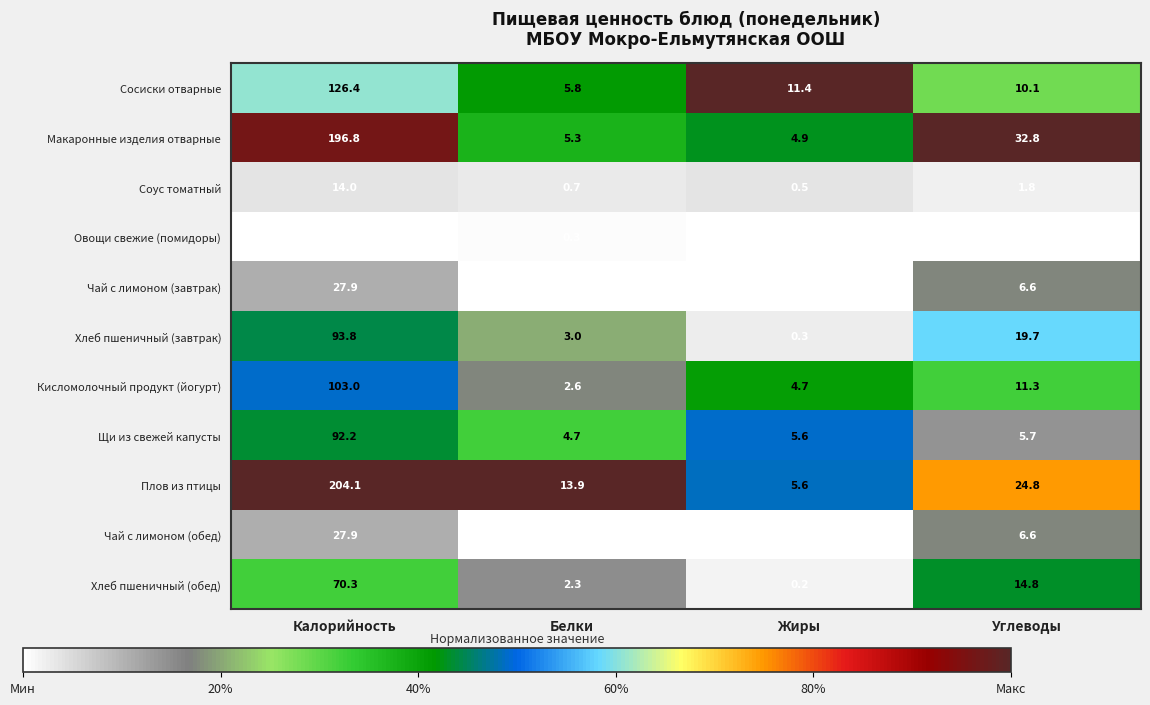

How many values in the Чай с лимоном (завтрак) series exceed 6?

2